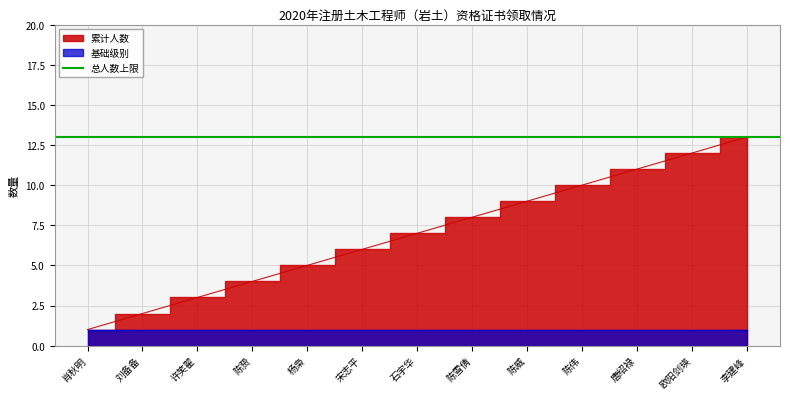

Which has a higher value, 刘备备 or 石宇华?

石宇华